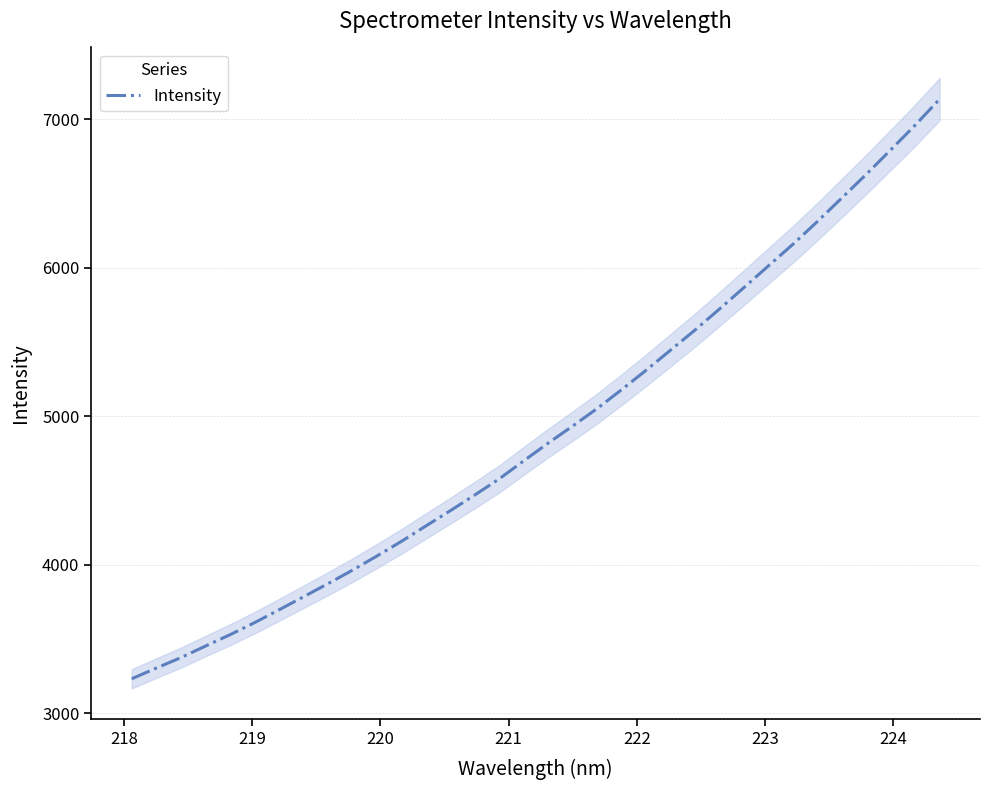

Reading left to right, list all the values displayed in this chart.

3232.4	3304.3	3374.6	3452.1	3528.3	3609.4	3695.8	3783.7	3872.1	3962.9	4058.6	4157.0	4260.9	4364.1	4469.8	4578.4	4699.8	4819.5	4934.3	5052.1	5179.2	5310.0	5445.6	5580.6	5722.6	5866.9	6012.9	6158.1	6311.2	6469.9	6629.2	6794.0	6960.3	7135.4